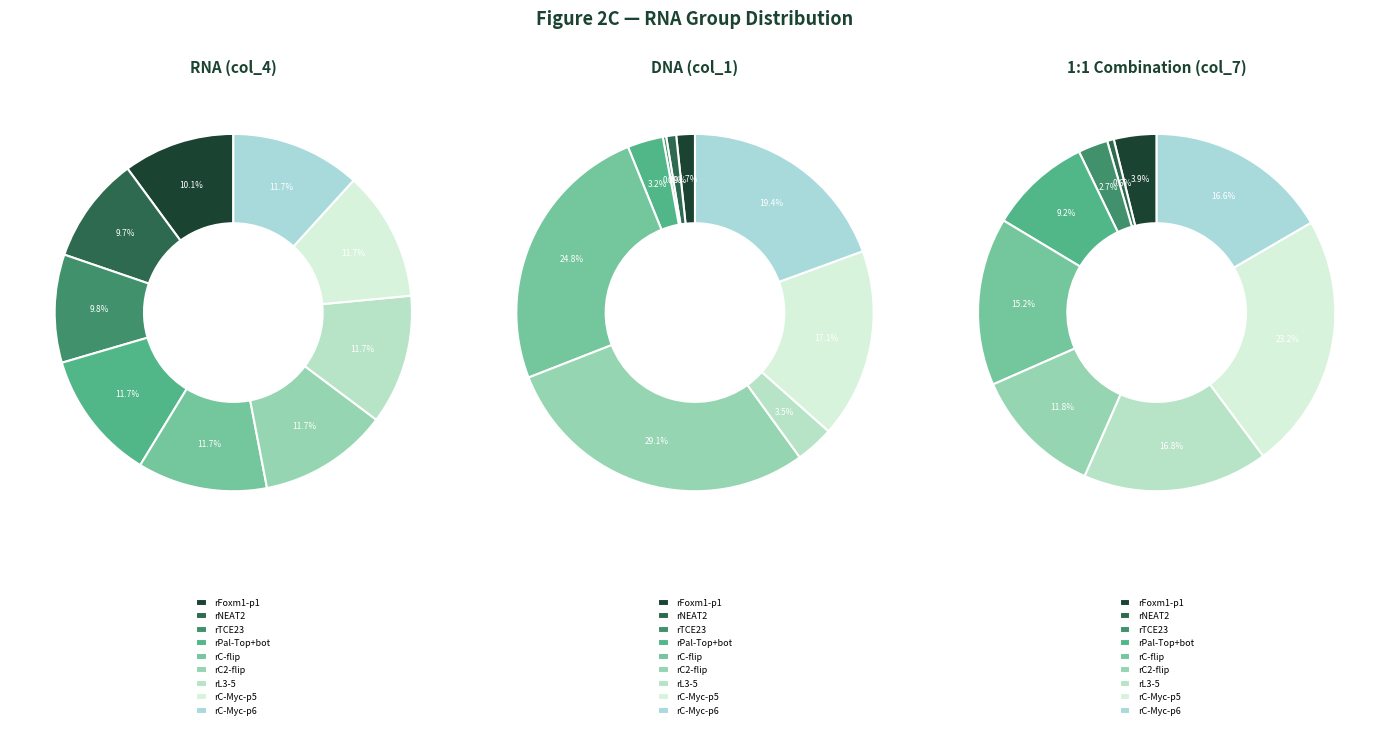

To the nearest percent, what percentage of the pie is rC2-flip?

29%